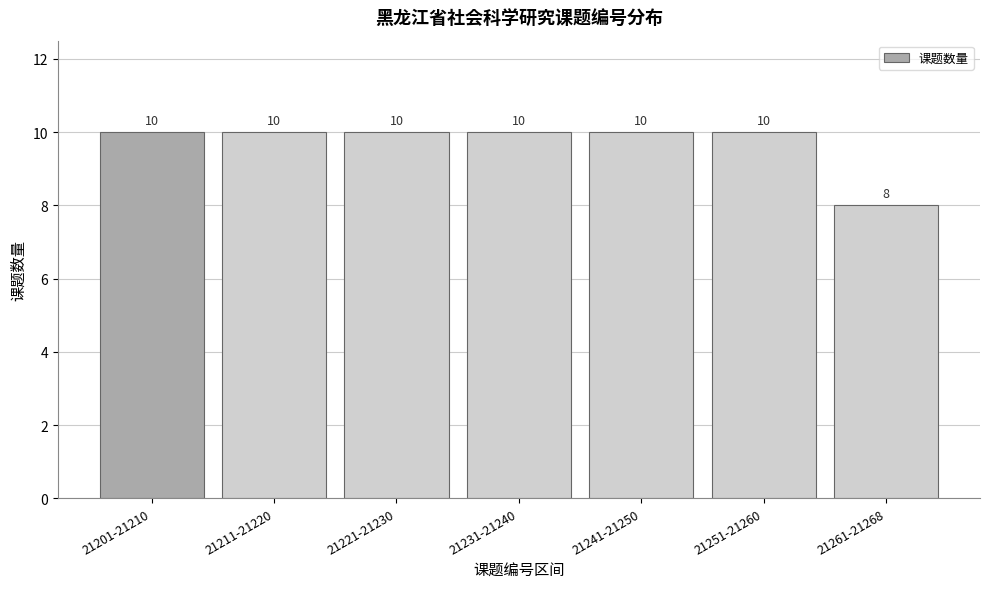

Reading left to right, what are all the values shown in this chart?

21201-21210=10	21211-21220=10	21221-21230=10	21231-21240=10	21241-21250=10	21251-21260=10	21261-21268=8